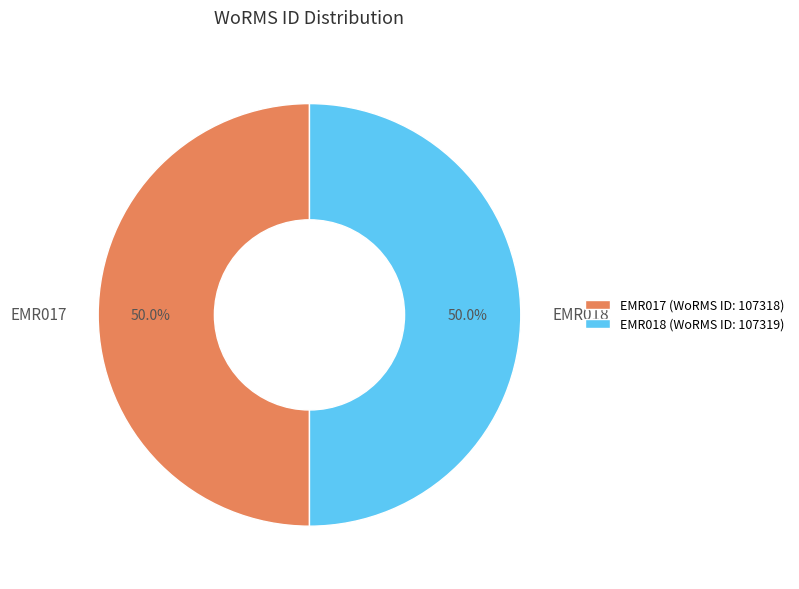

Is the sum of EMR018 and EMR017 greater than half?

Yes